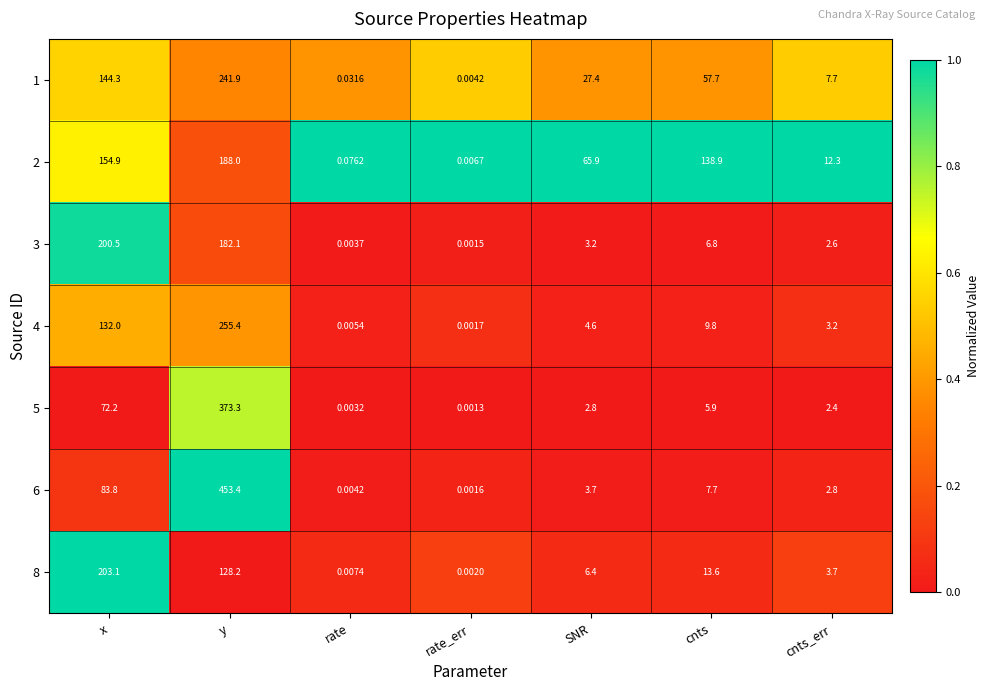

At which label is 8 closest to 101?

y